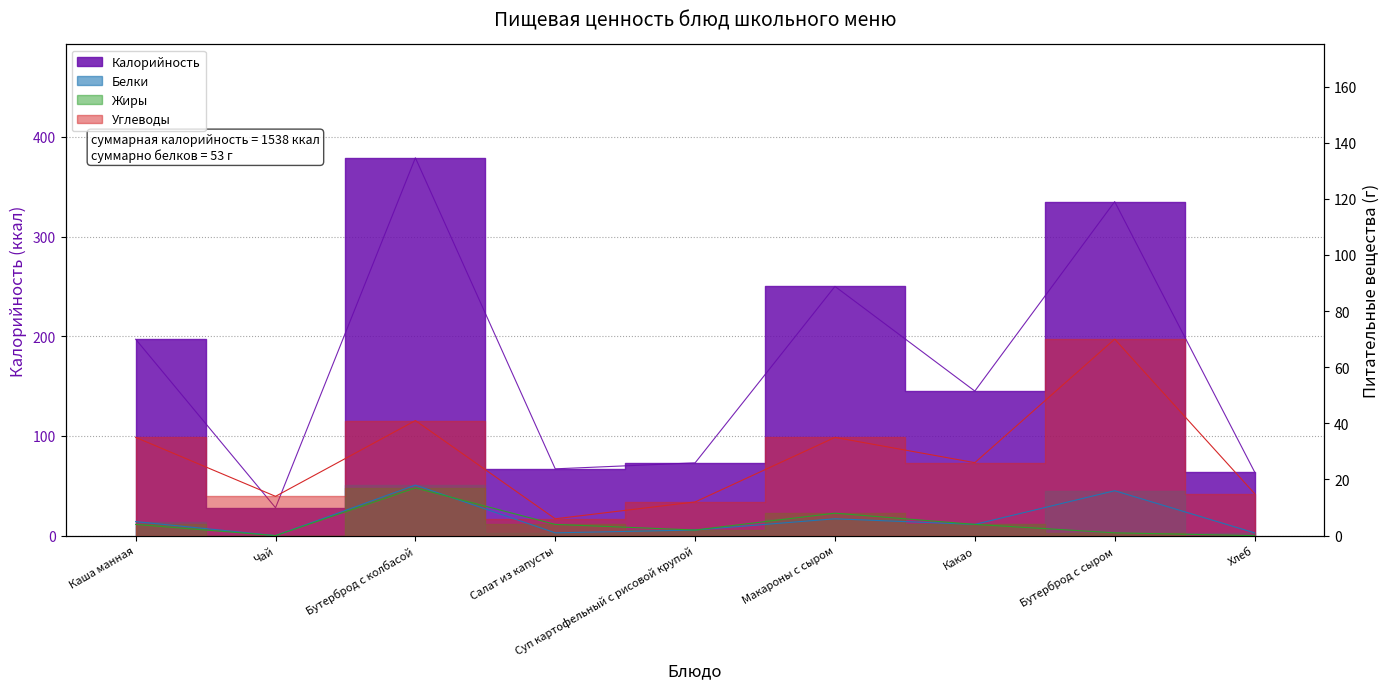

What is the sum of all Углеводы values?

254